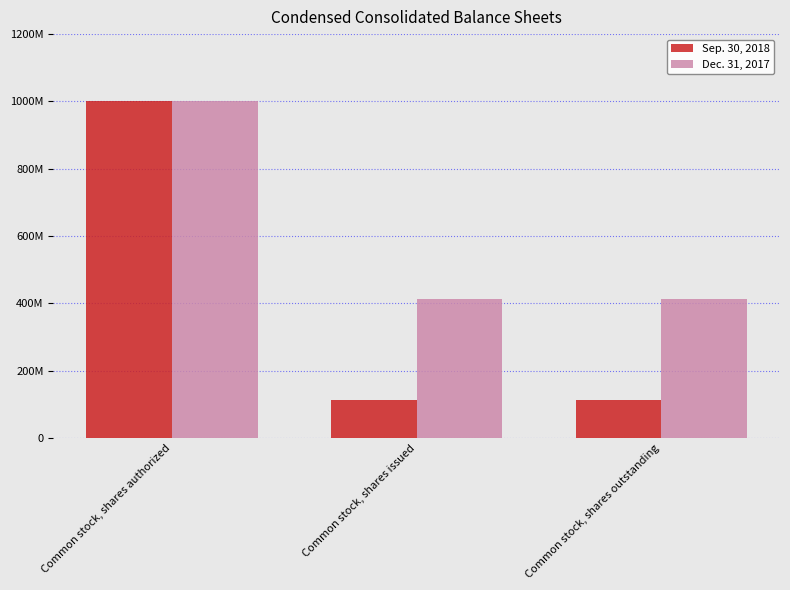

What are all the series names shown in the legend?

Sep. 30, 2018, Dec. 31, 2017